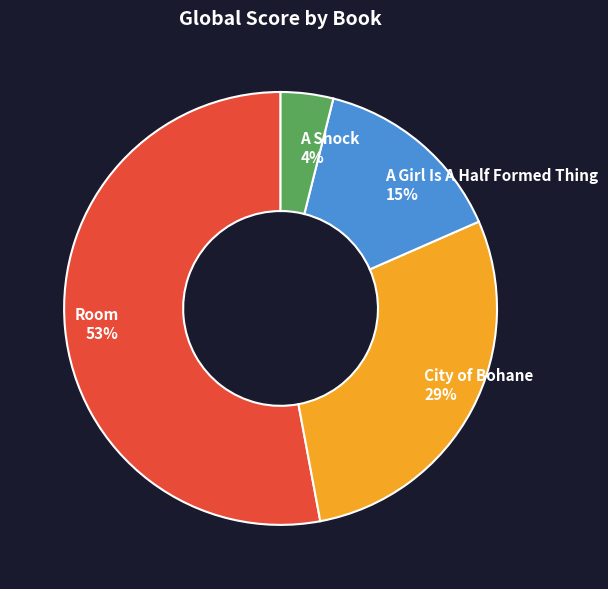

To the nearest percent, what percentage of the pie is A Girl Is A Half Formed Thing?

15%